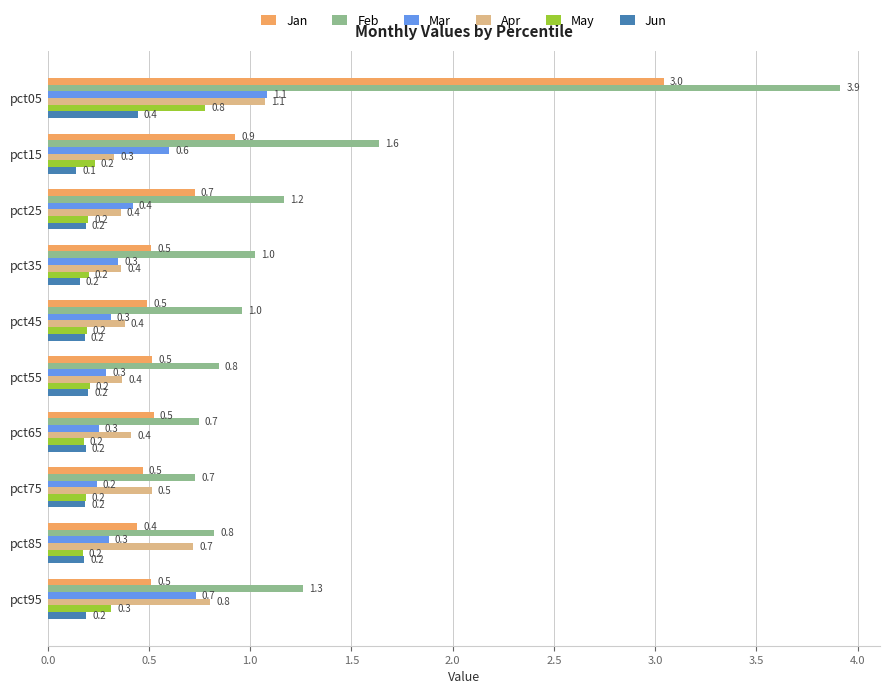

What are all the series names shown in the legend?

Jan, Feb, Mar, Apr, May, Jun